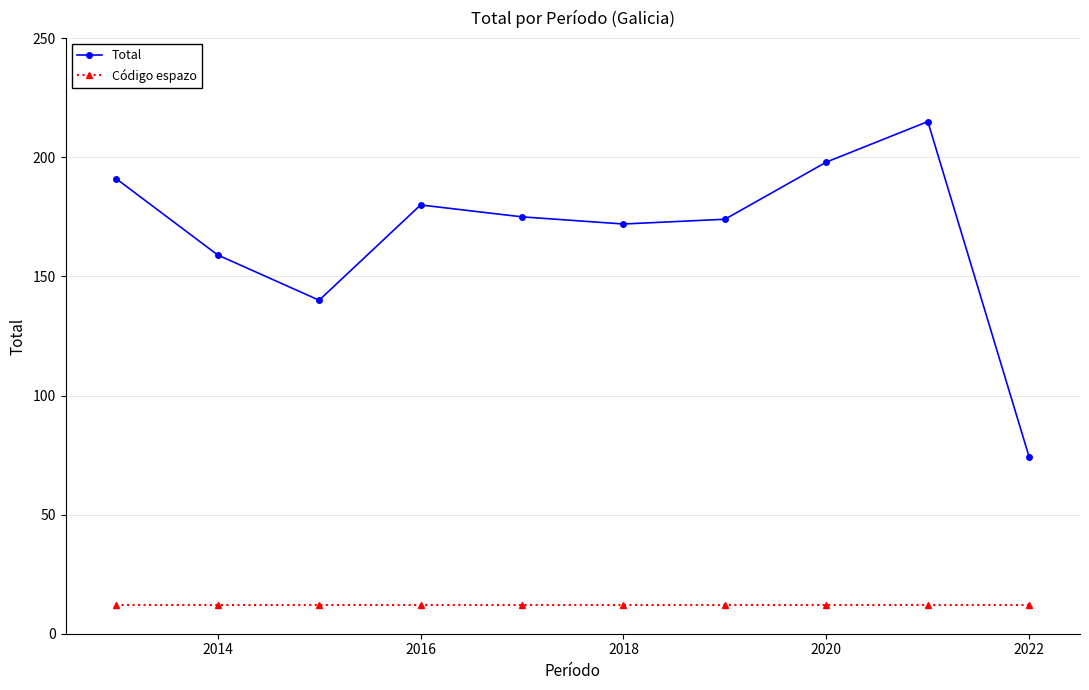

Reading left to right, extract all data points from this chart.

Total: 191	159	140	180	175	172	174	198	215	74
Código espazo: 12	12	12	12	12	12	12	12	12	12